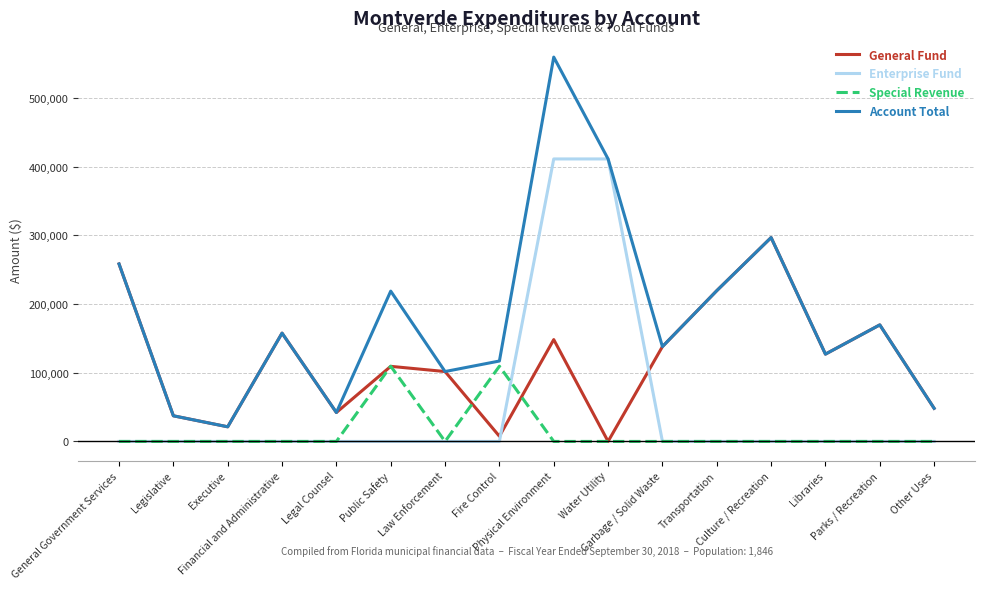

Rank the series by their average value, from lowest to highest.

Special Revenue, Enterprise Fund, General Fund, Account Total